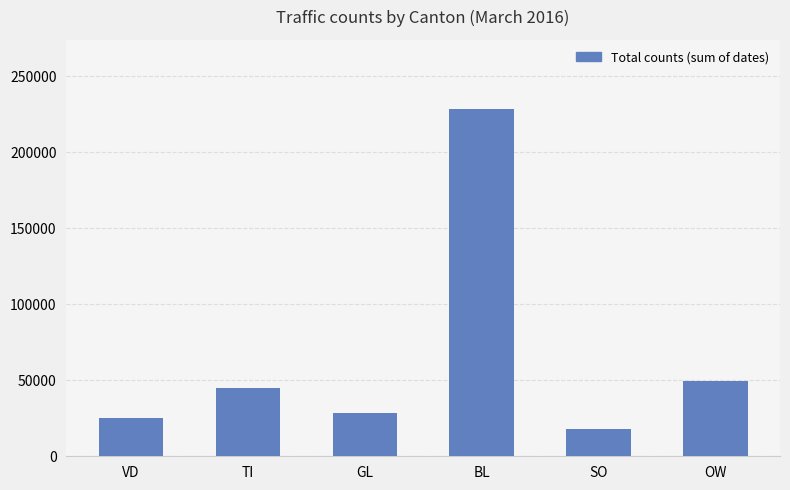

At which label is the value closest to 123091?

OW